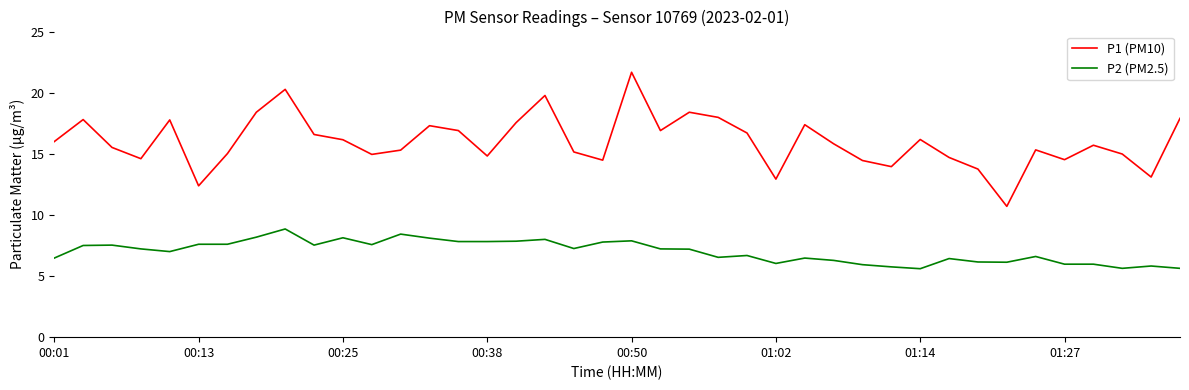

Which series has the largest range (max minus min)?

P1 (PM10)